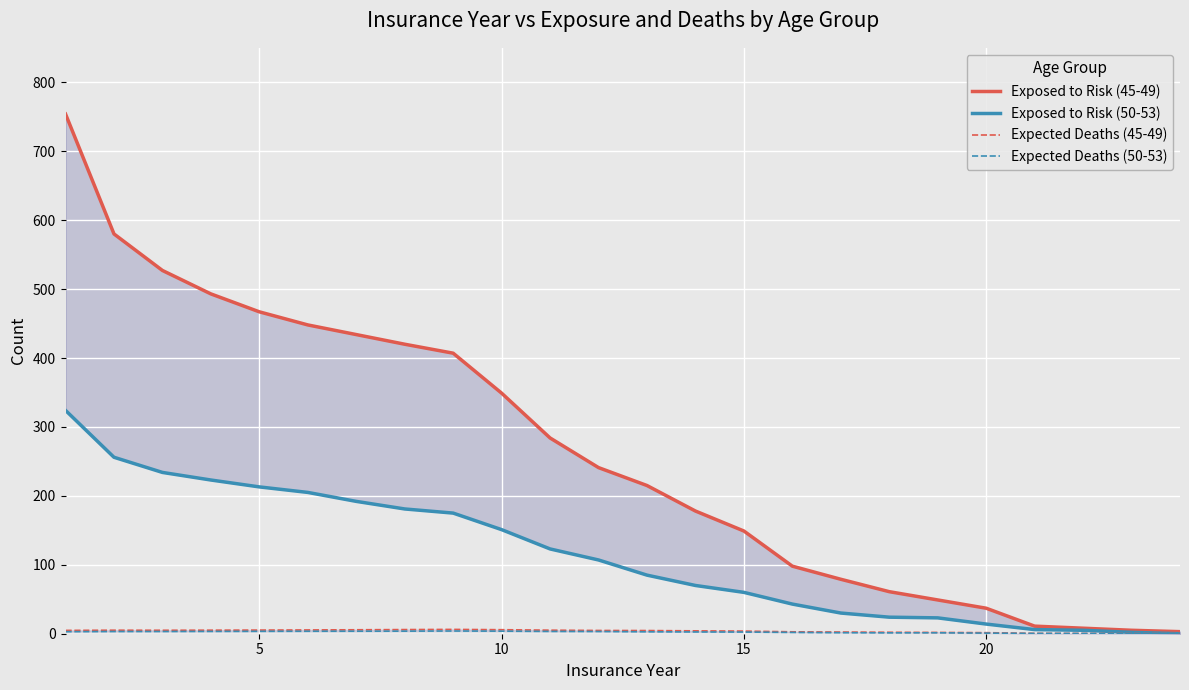

What is the value of the Exposed to Risk (50-53) point at the 19th from the left?

23.0